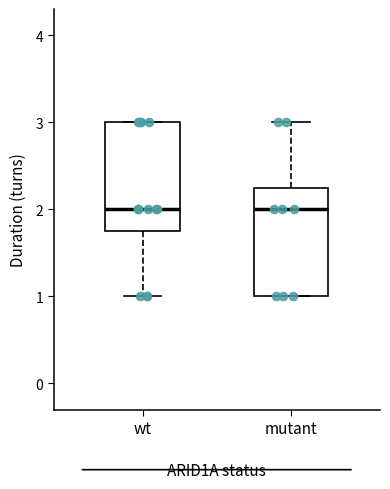

Reading left to right, transcribe this box plot: for each box, give where its median line is, the range the box spans, and where its two whiskers end, as read against the y-axis. The values are not printed on the chart, so give them approximately, as read against the axis.

wt: median 2.0, box 1.8 to 3.0, whiskers 1.0 to 3.0
mutant: median 2.0, box 1.0 to 2.3, whiskers 1.0 to 3.0